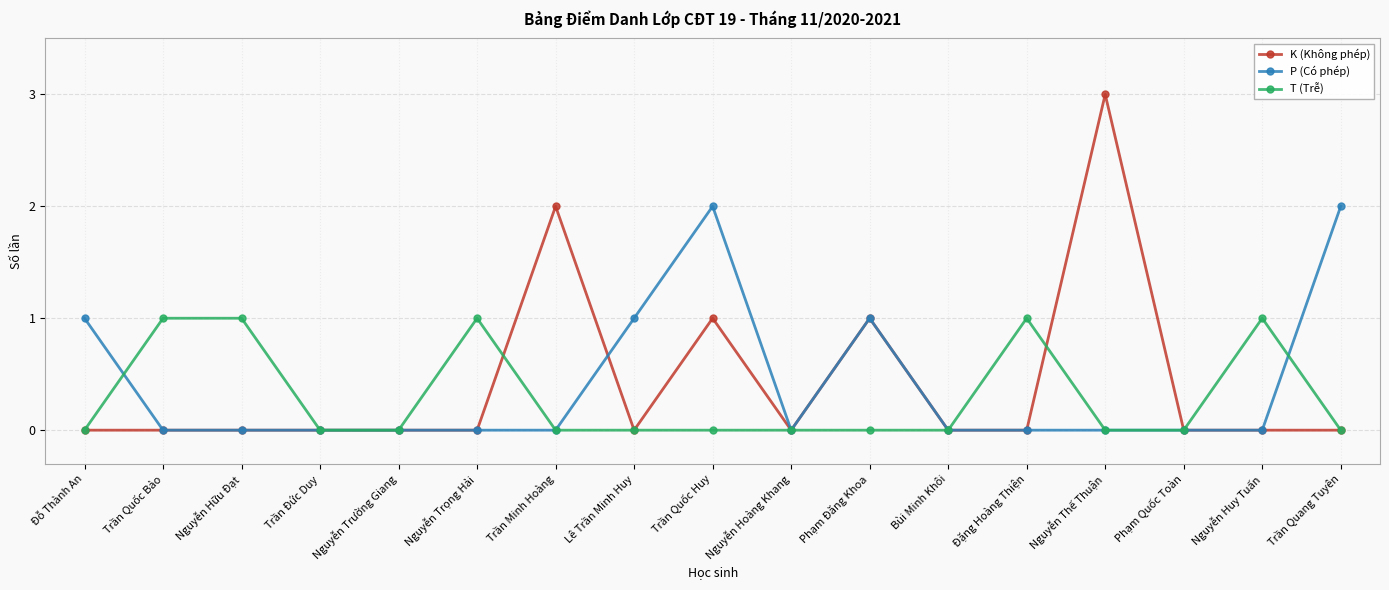

What is the difference between the maximum and second lowest values in the K (Không phép) series?

3